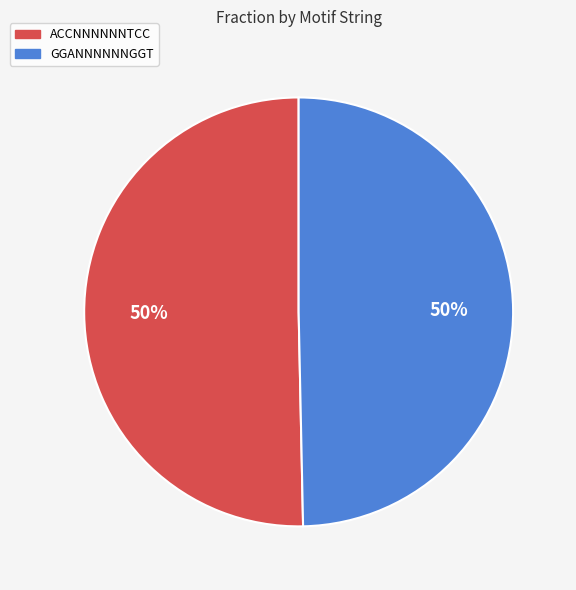

The GGANNNNNNGGT slice represents 41% of the pie. True or false?

False